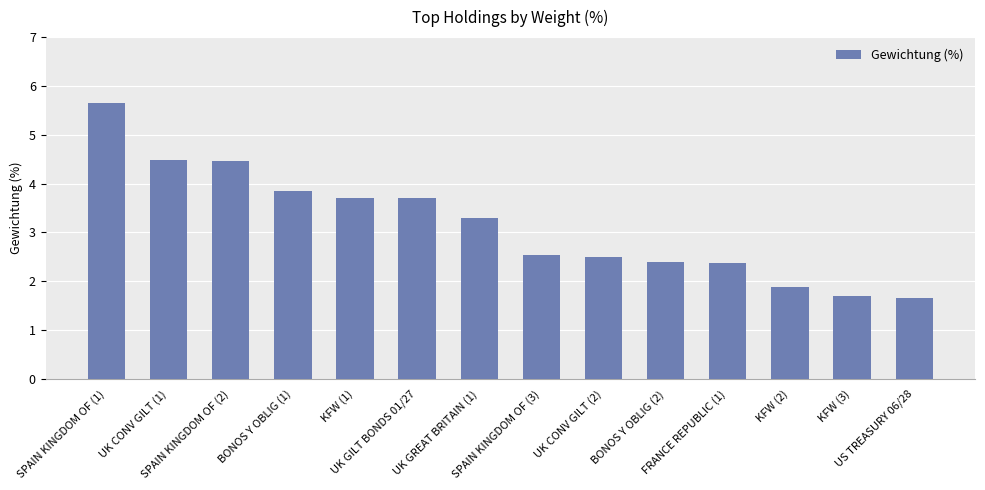

What is the label of the 13th bar from the left?

KFW (3)